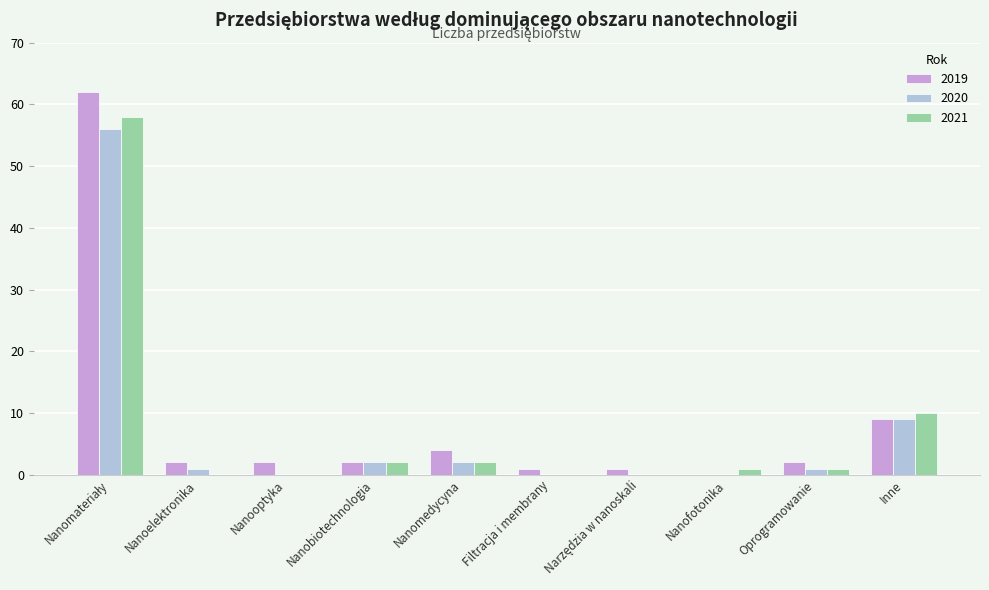

How many groups of bars are there?

10